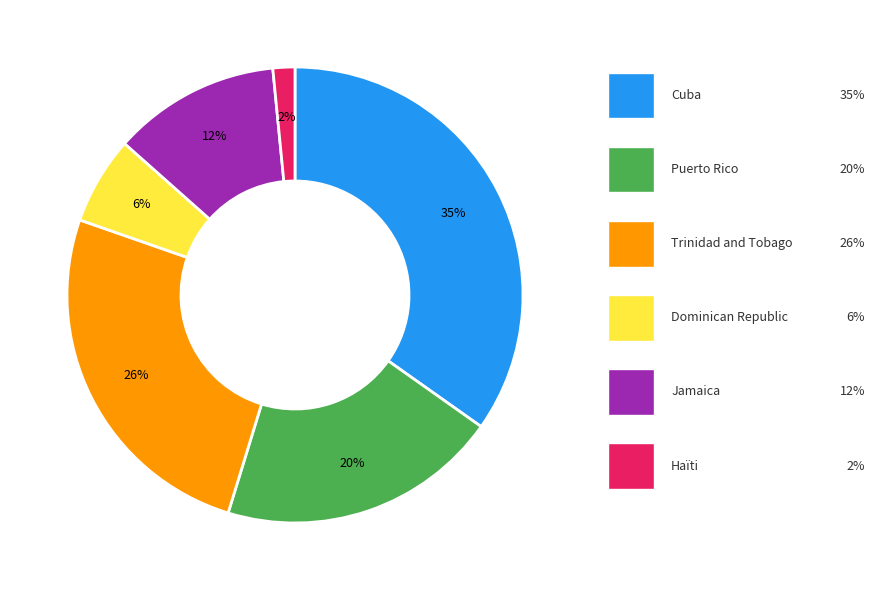

Which category has the biggest portion of the pie?

Cuba